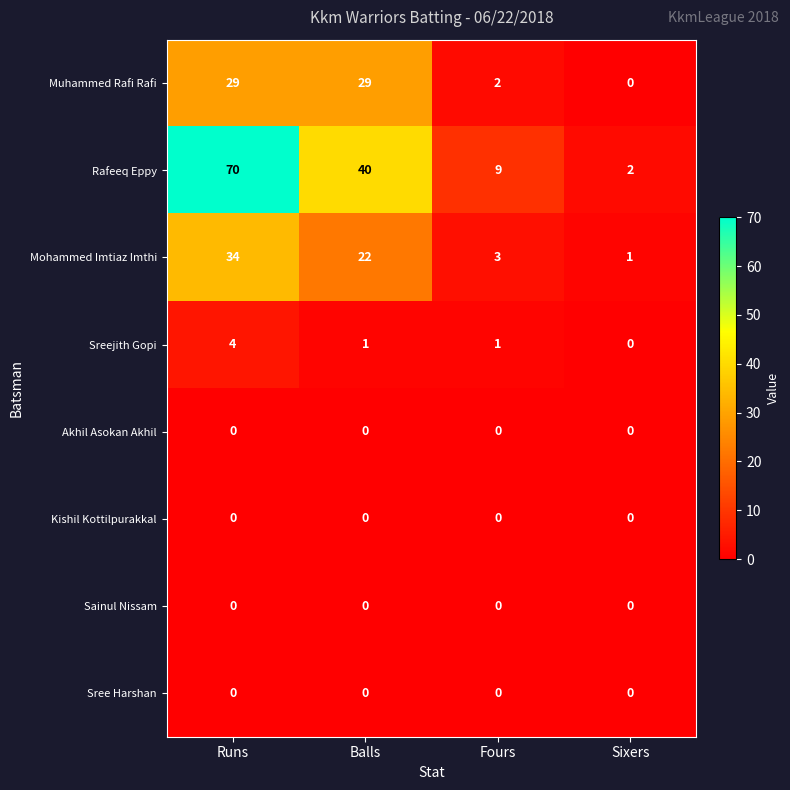

Which series has the widest spread of values?

Rafeeq Eppy